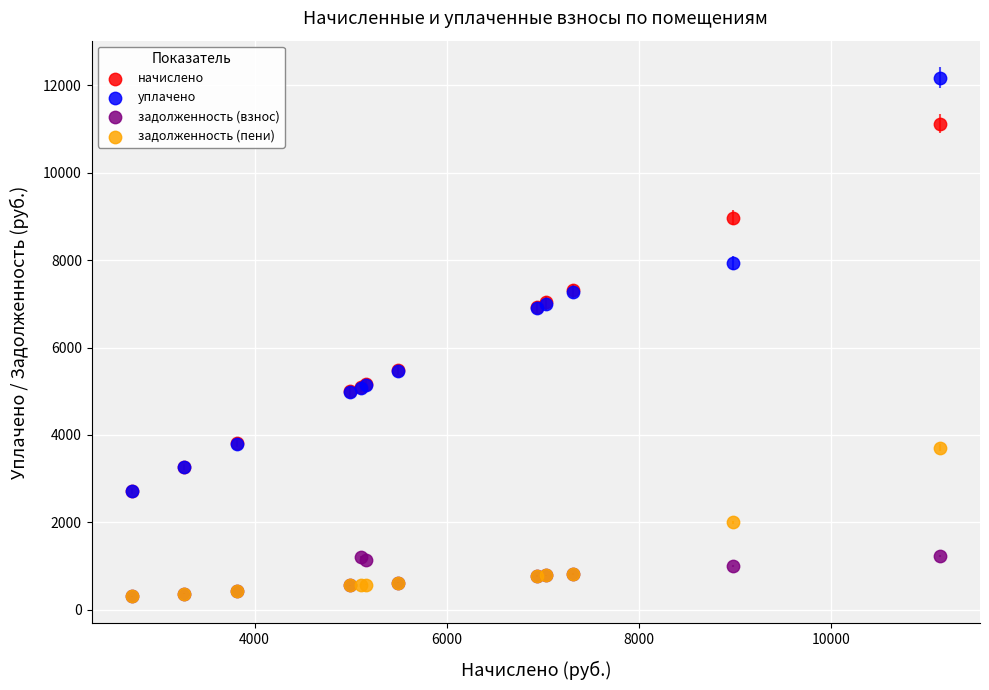

Which series reaches the maximum Y coordinate?

уплачено